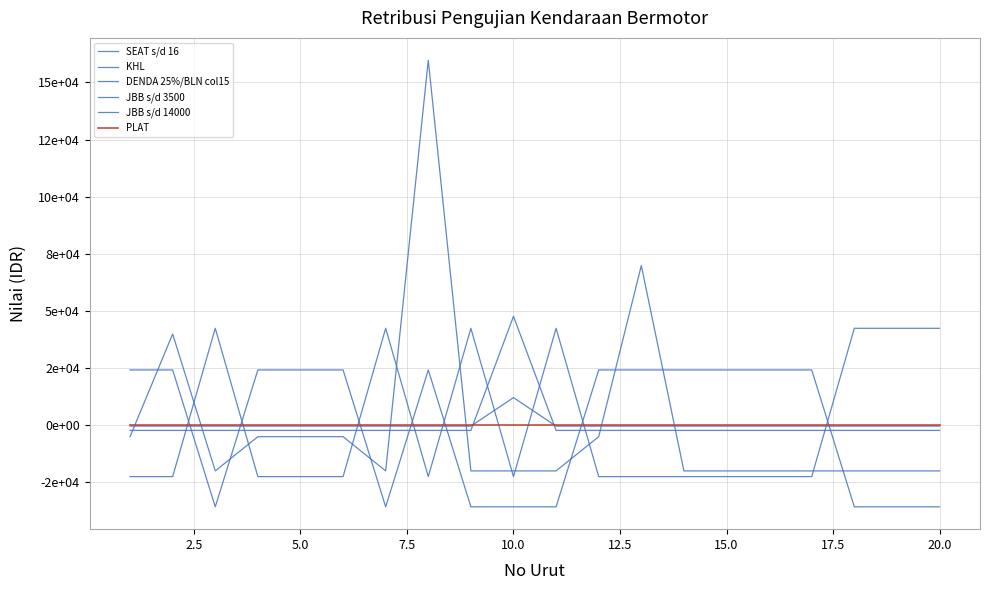

Does the chart display data point markers on the line(s)?

No